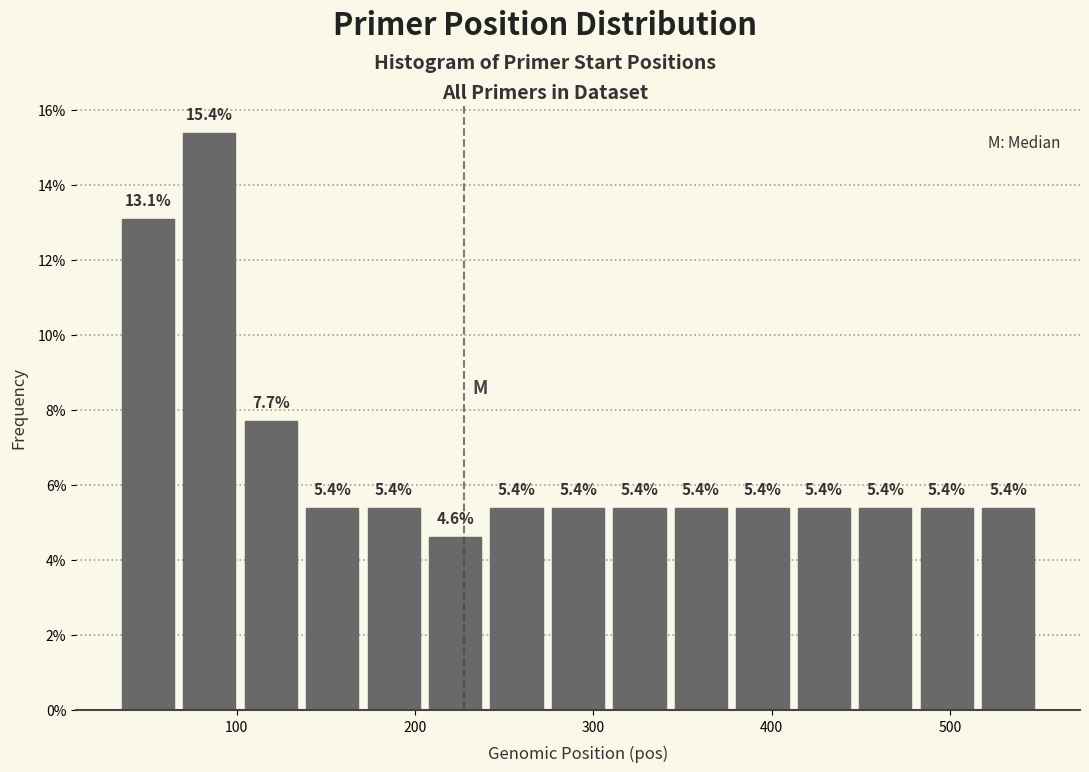

Around what value on the x-axis is the tallest bar? Give the approximate position of its centre, as read against the axis.

80